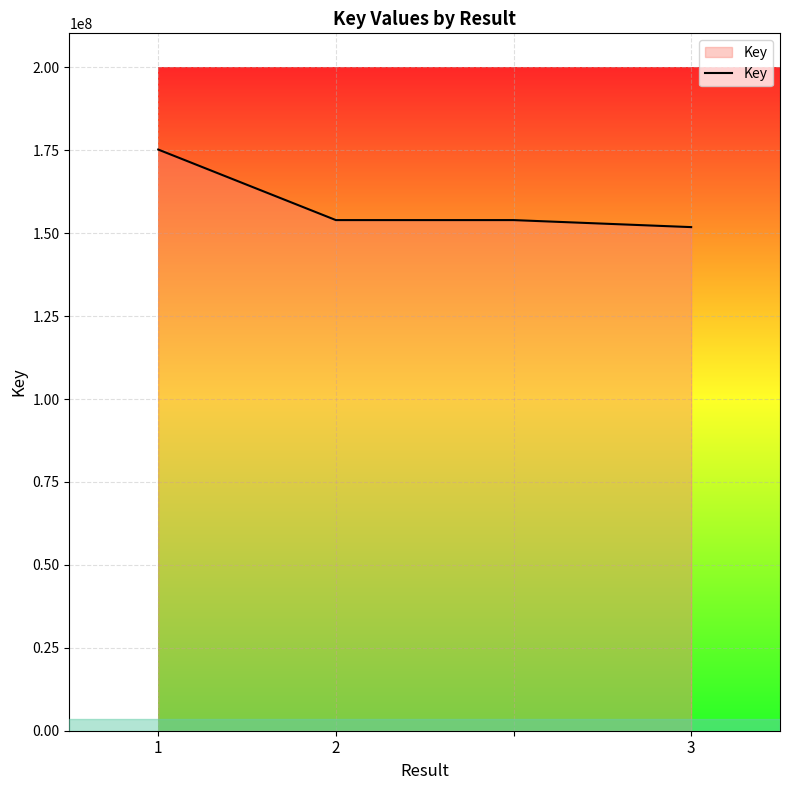

How many lines are shown in the chart?

1